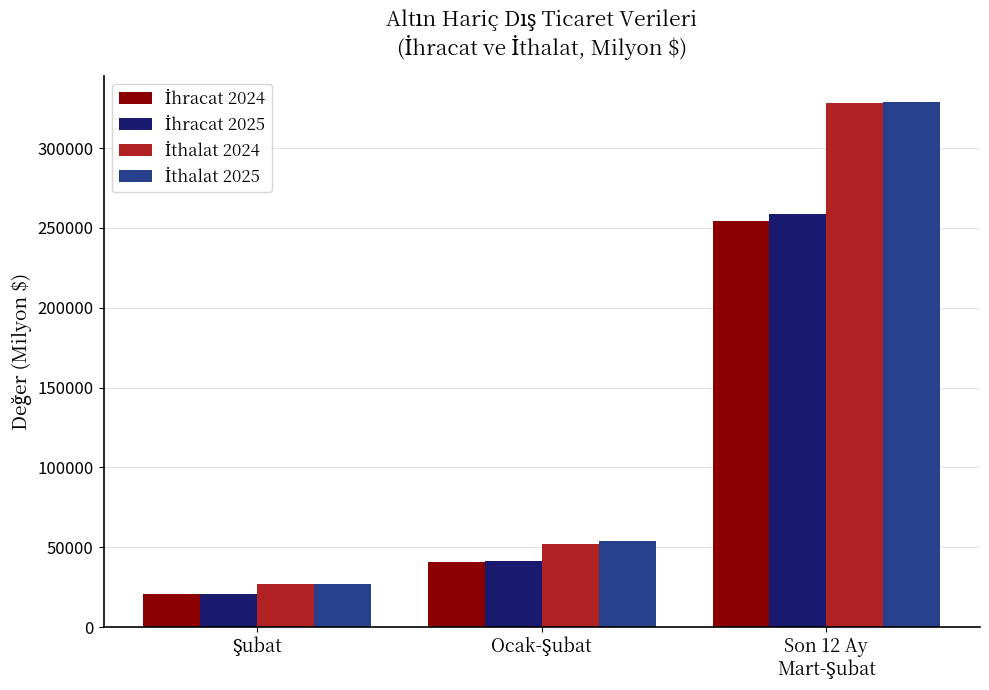

What is the smallest value displayed?

20515.6